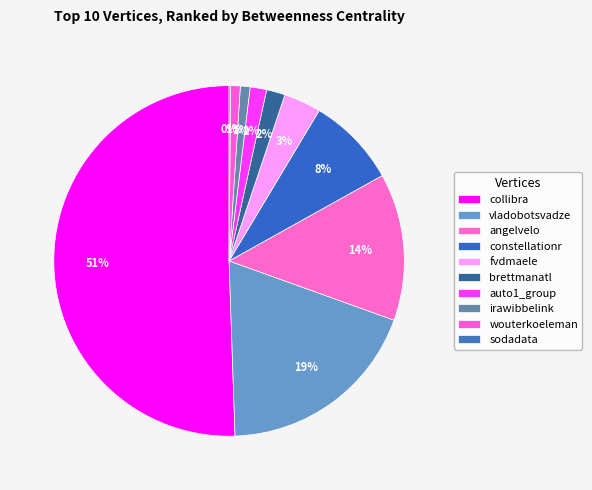

How many segments does this pie chart have?

10